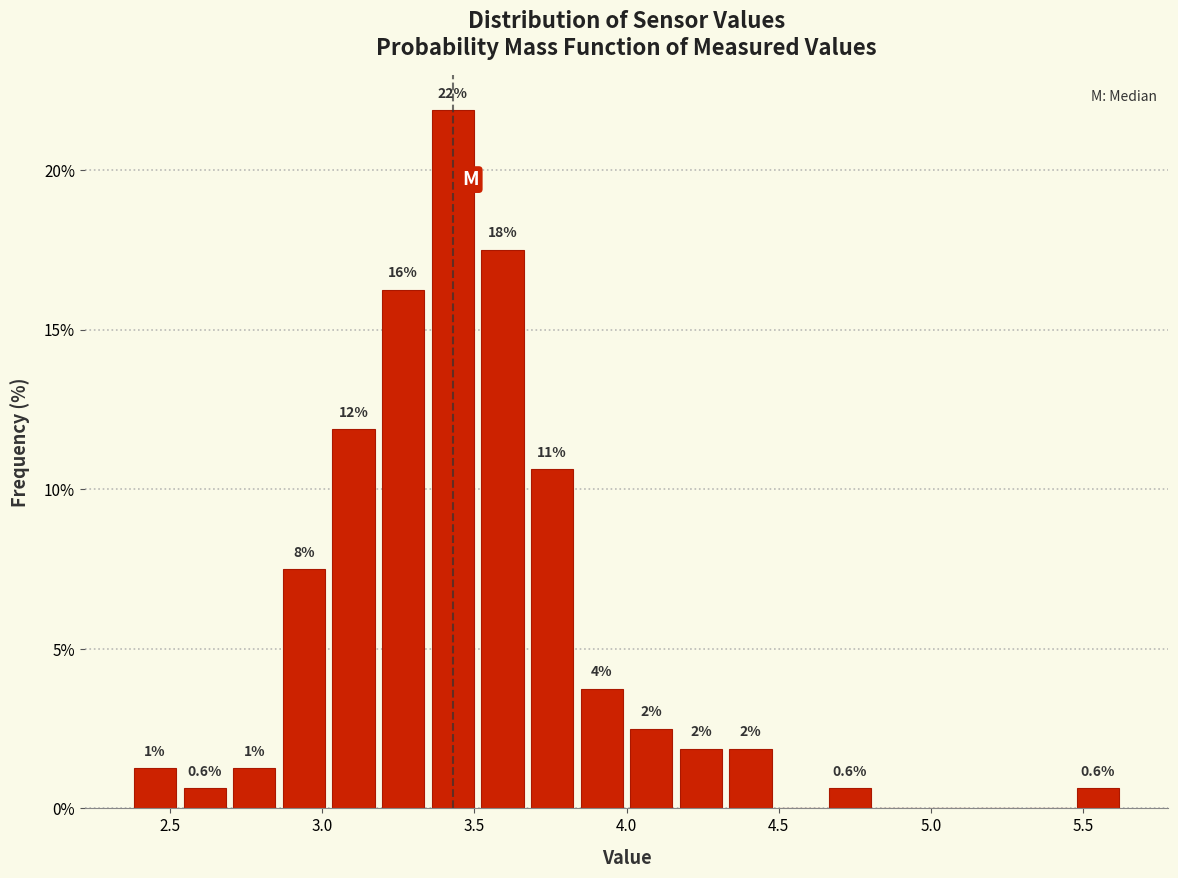

Around what value on the x-axis is the tallest bar? Give the approximate position of its centre, as read against the axis.

3.45